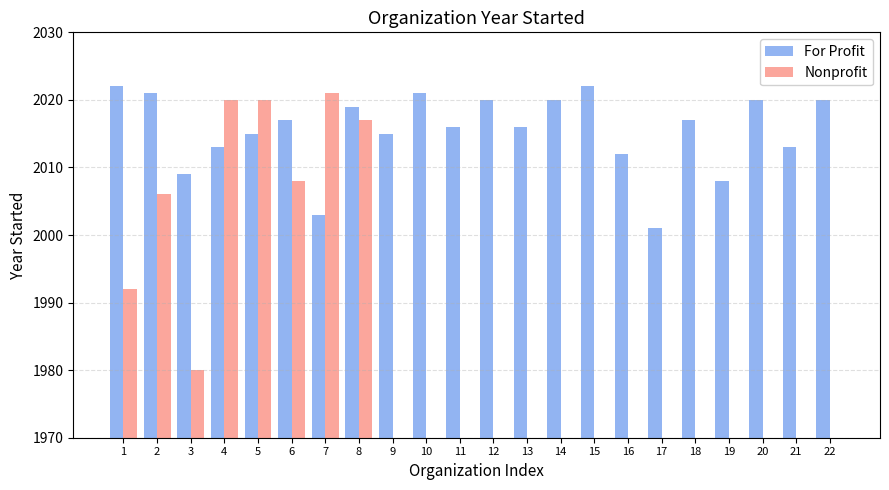

How many bars are there in total?

44